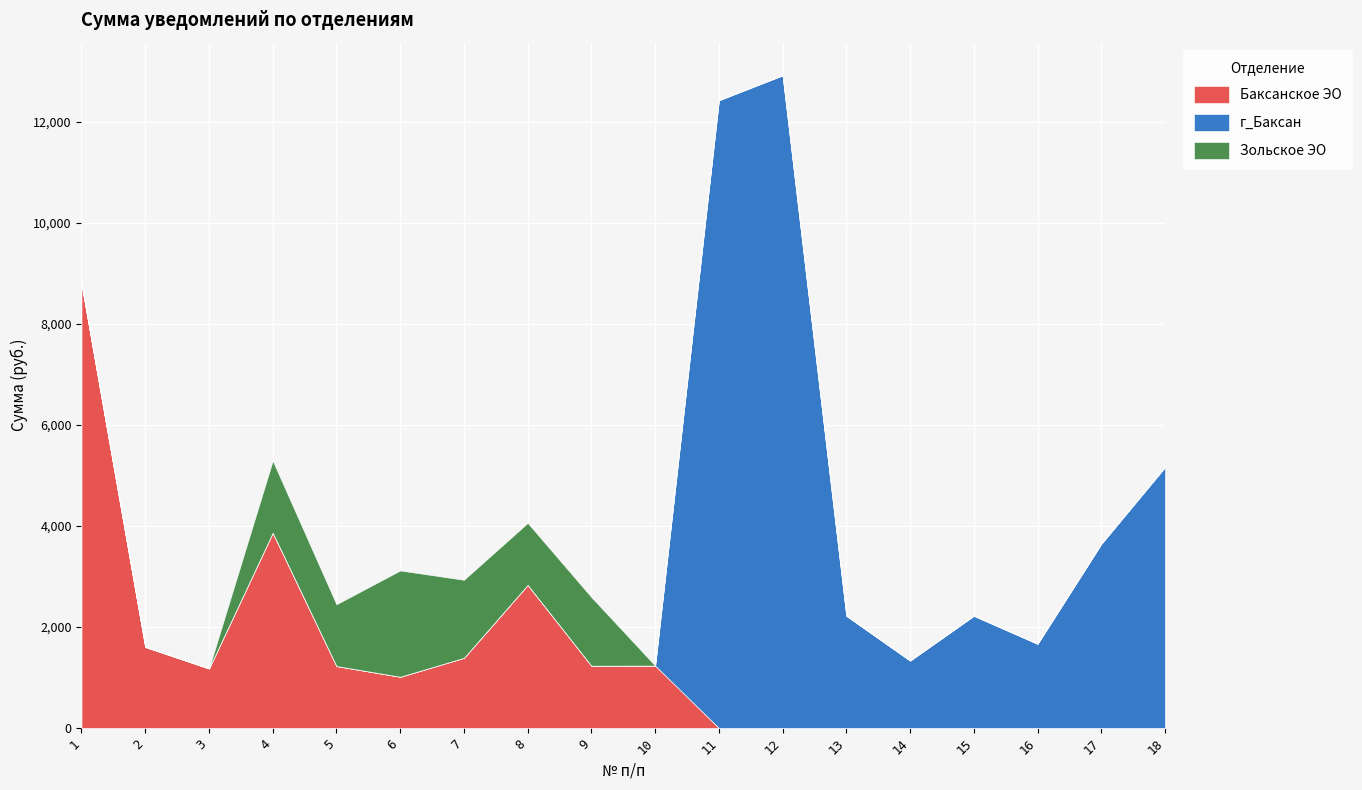

Which series has the largest total across all categories?

г_Баксан